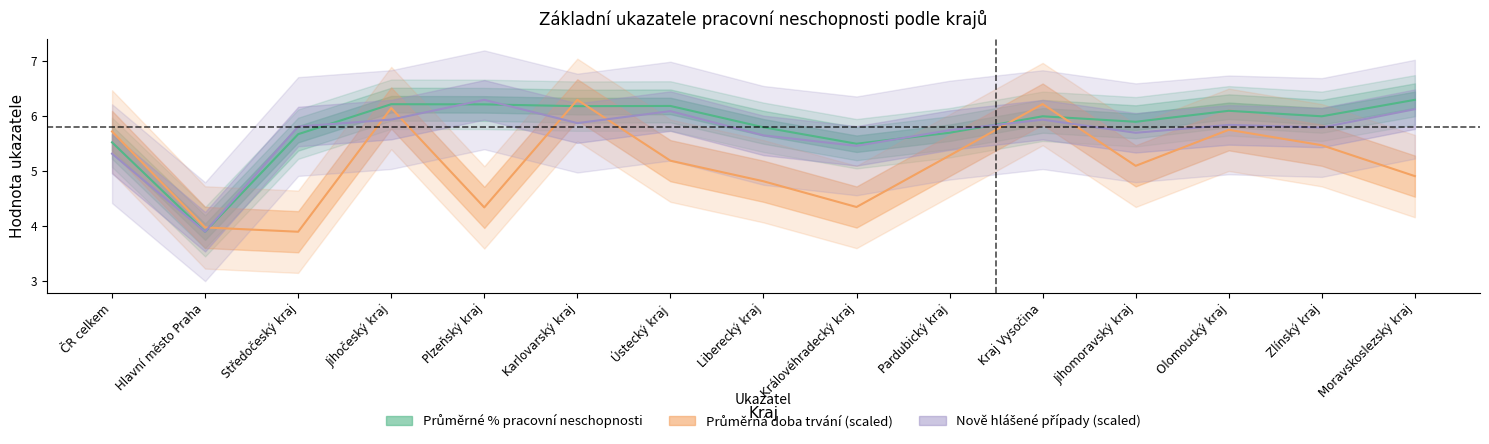

Reading left to right, transcribe all the data shown in this chart.

Průměrné procento pracovní neschopnosti: 5.5	3.9	5.7	6.2	6.2	6.2	6.2	5.8	5.5	5.7	6.0	5.9	6.1	6.0	6.3
Průměrná doba trvání 1 případu: 5.7	4.0	3.9	6.2	4.3	6.3	5.2	4.8	4.3	5.3	6.2	5.1	5.8	5.5	4.9
Nově hlášené případy (na 100 pojištěných): 5.3	3.9	5.8	5.9	6.3	5.9	6.1	5.7	5.5	5.7	5.9	5.7	5.8	5.8	6.1